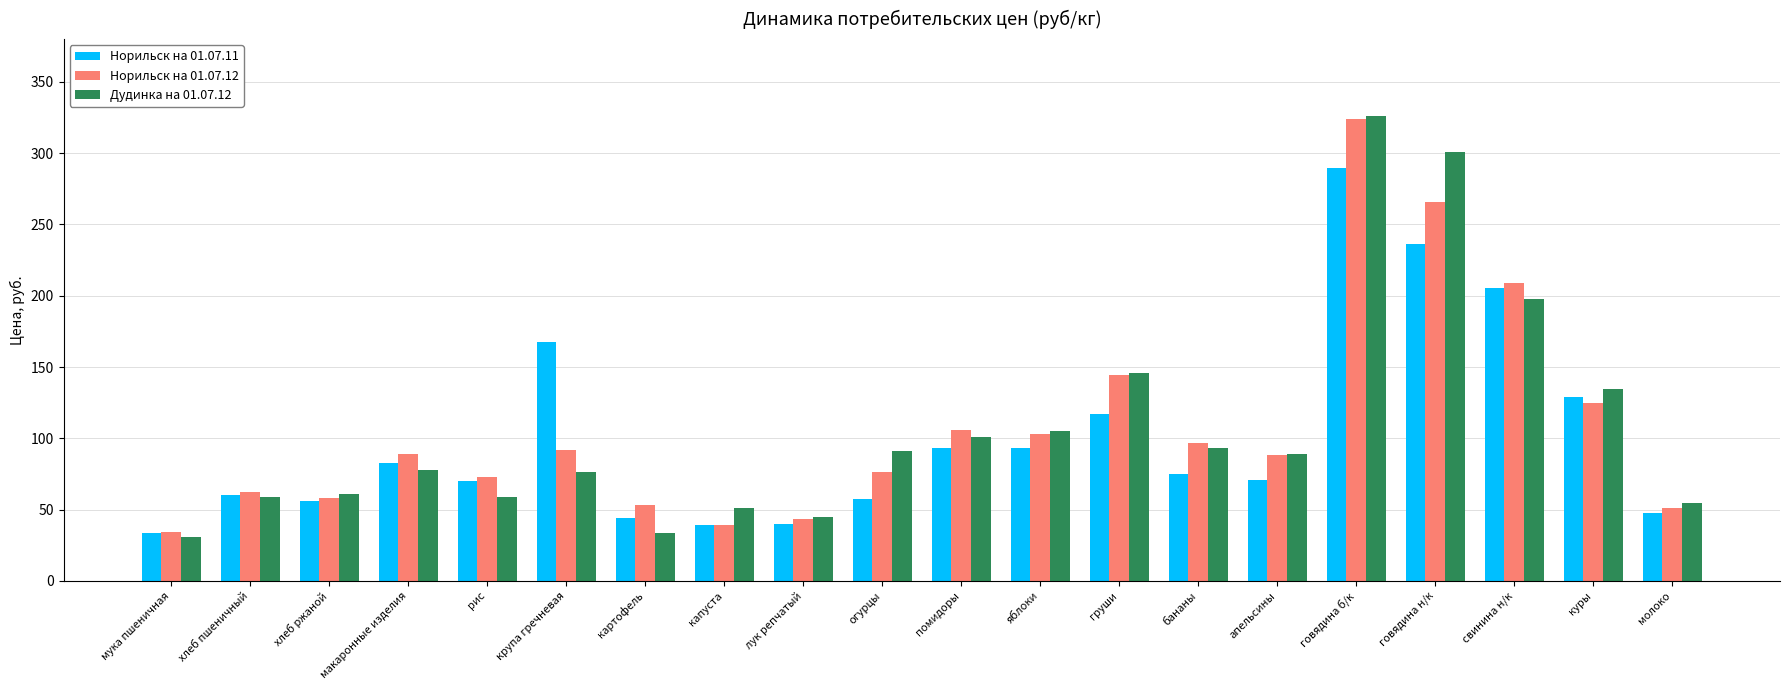

Where does the Дудинка на 01.07.12 series first go above 88?

огурцы